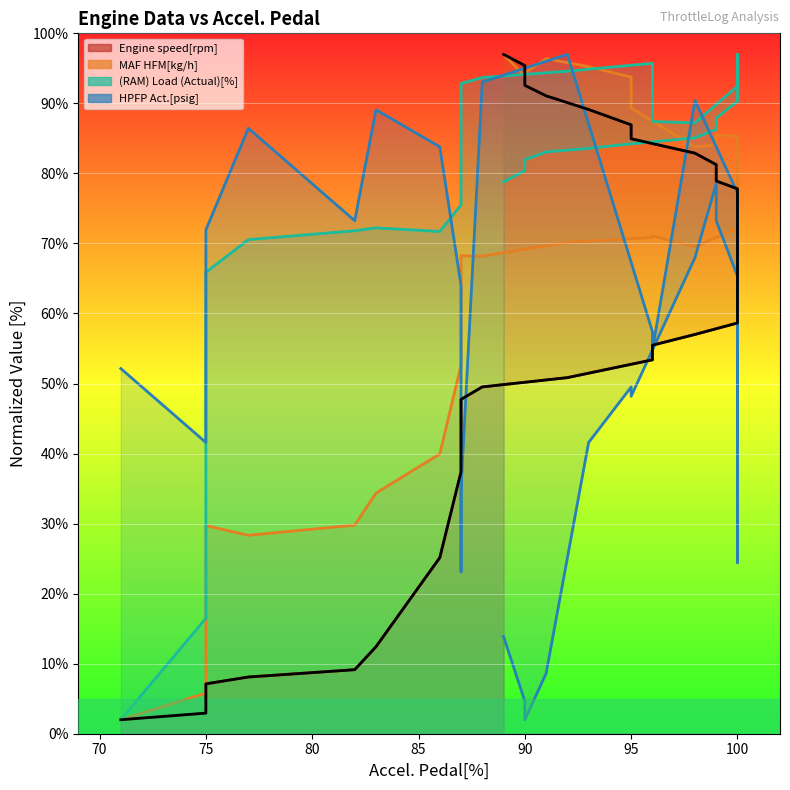

Is it true that Engine speed[rpm] equals 78.2 at 100?

False